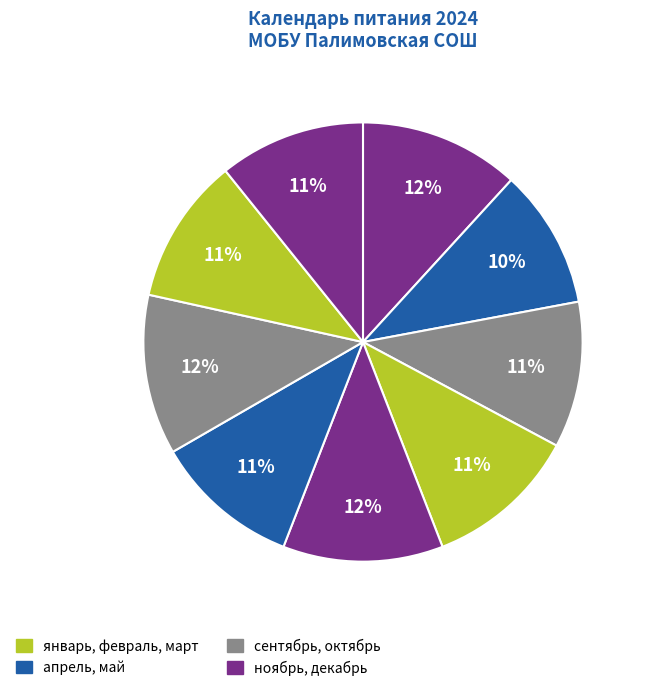

How many segments does this pie chart have?

9